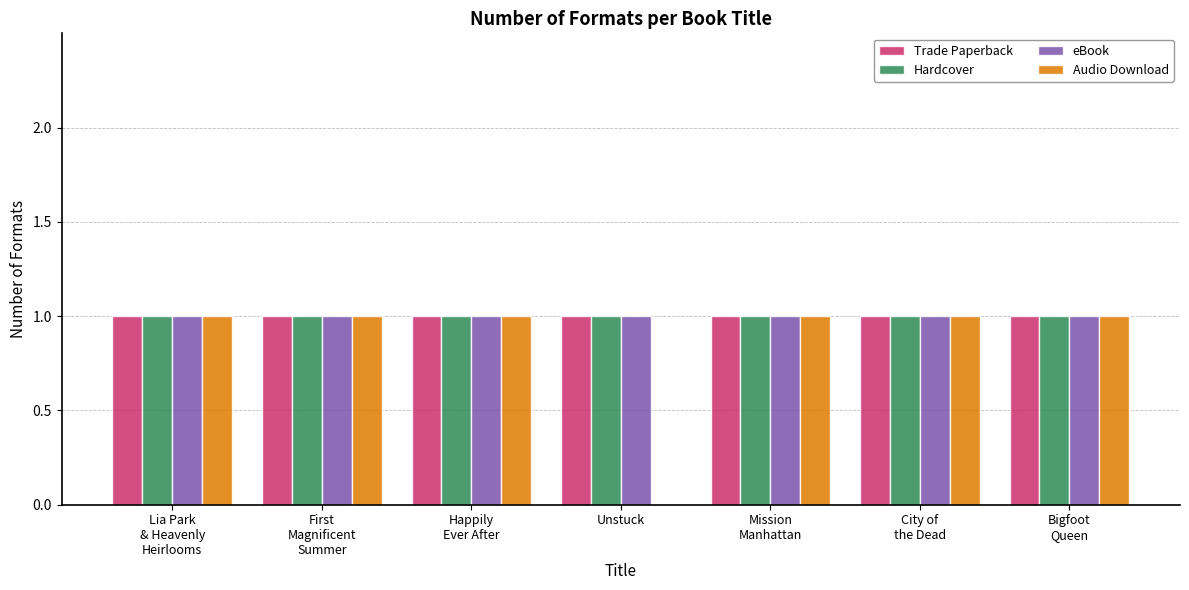

Which series has the widest spread of values?

Audio Download